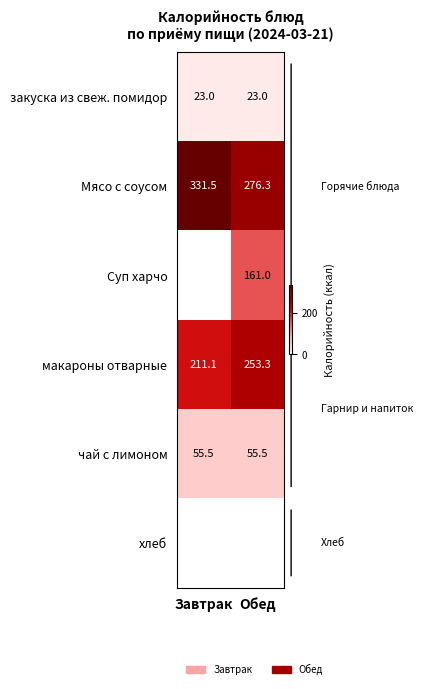

The value of макароны отварные at Обед is 92.8. True or false?

False